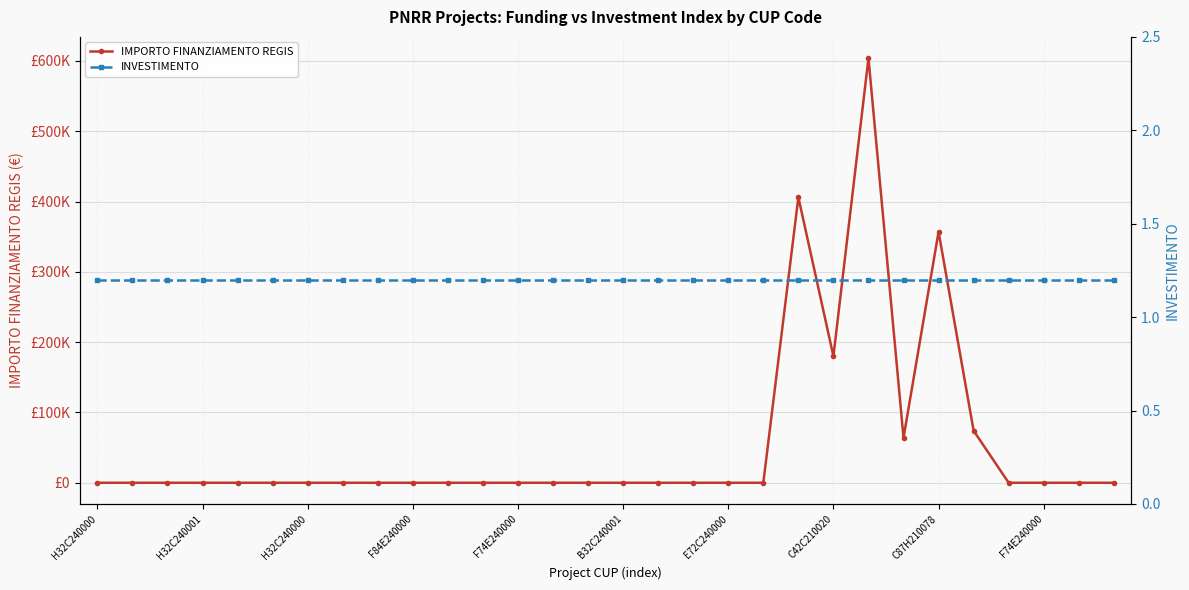

What is the sum of all INVESTIMENTO values?

36.0